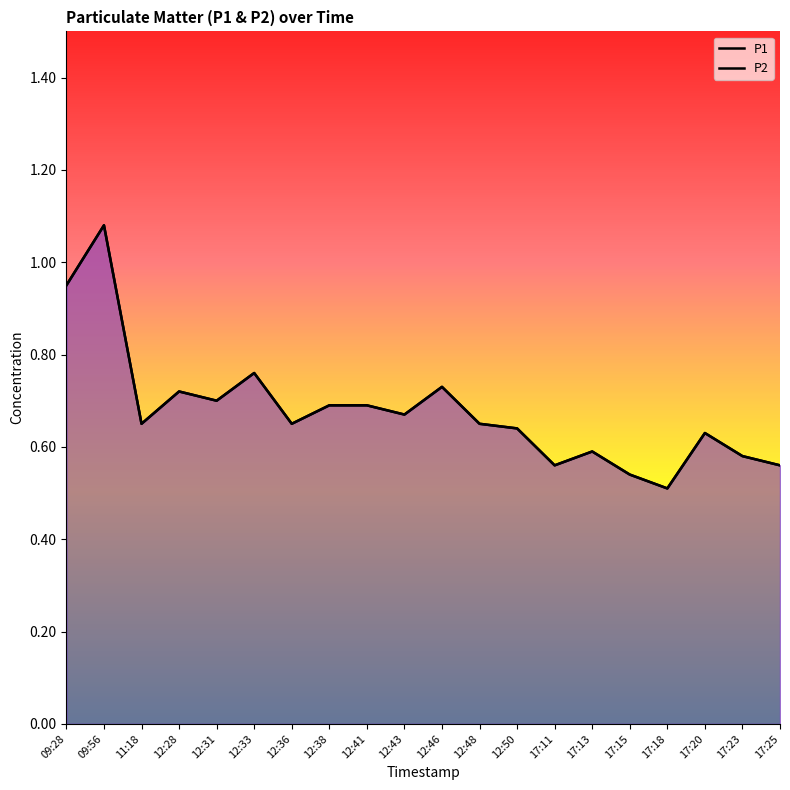

What is the sum of the P1 values at 12:50 and 12:38?

1.3